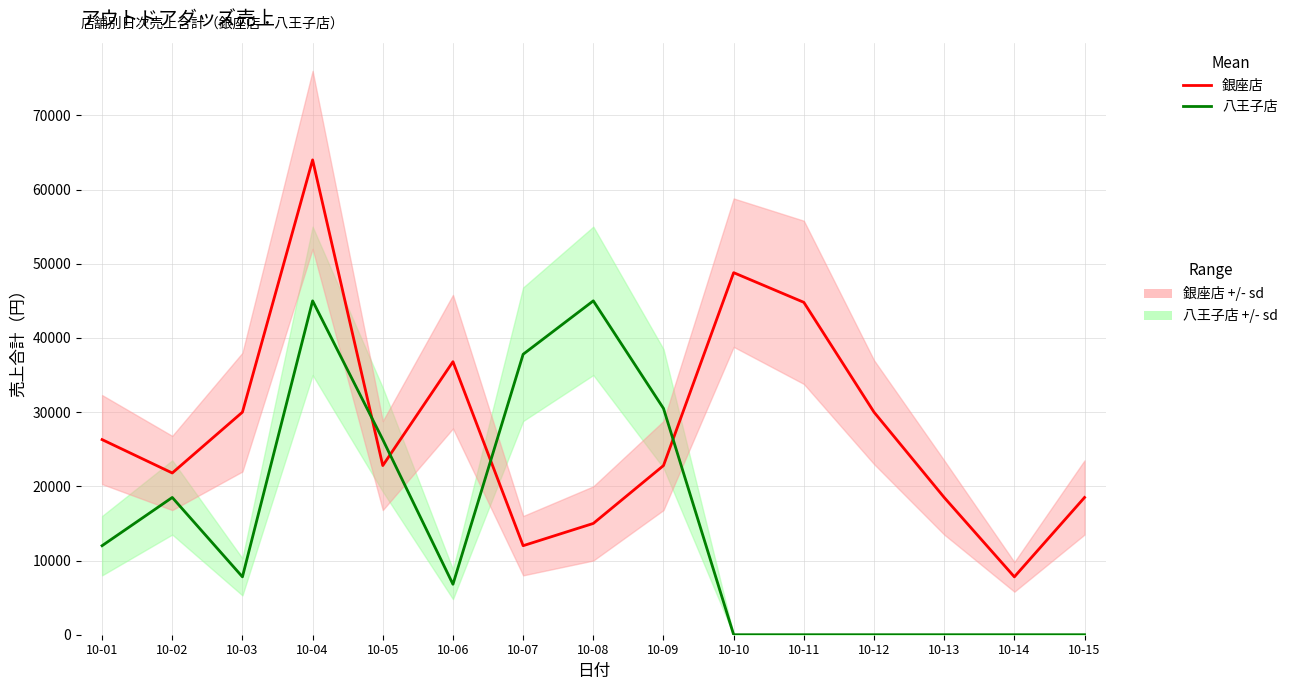

What is the maximum value shown in the chart?

64000